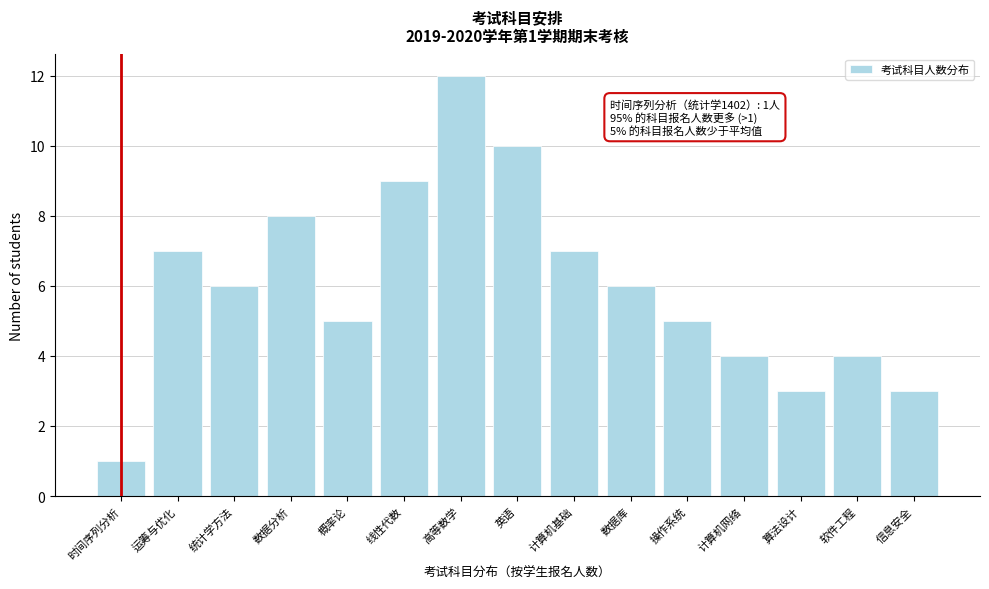

Reading right to left, transcribe all the data shown in this chart.

信息安全=3	软件工程=4	算法设计=3	计算机网络=4	操作系统=5	数据库=6	计算机基础=7	英语=10	高等数学=12	线性代数=9	概率论=5	数据分析=8	统计学方法=6	运筹与优化=7	时间序列分析=1